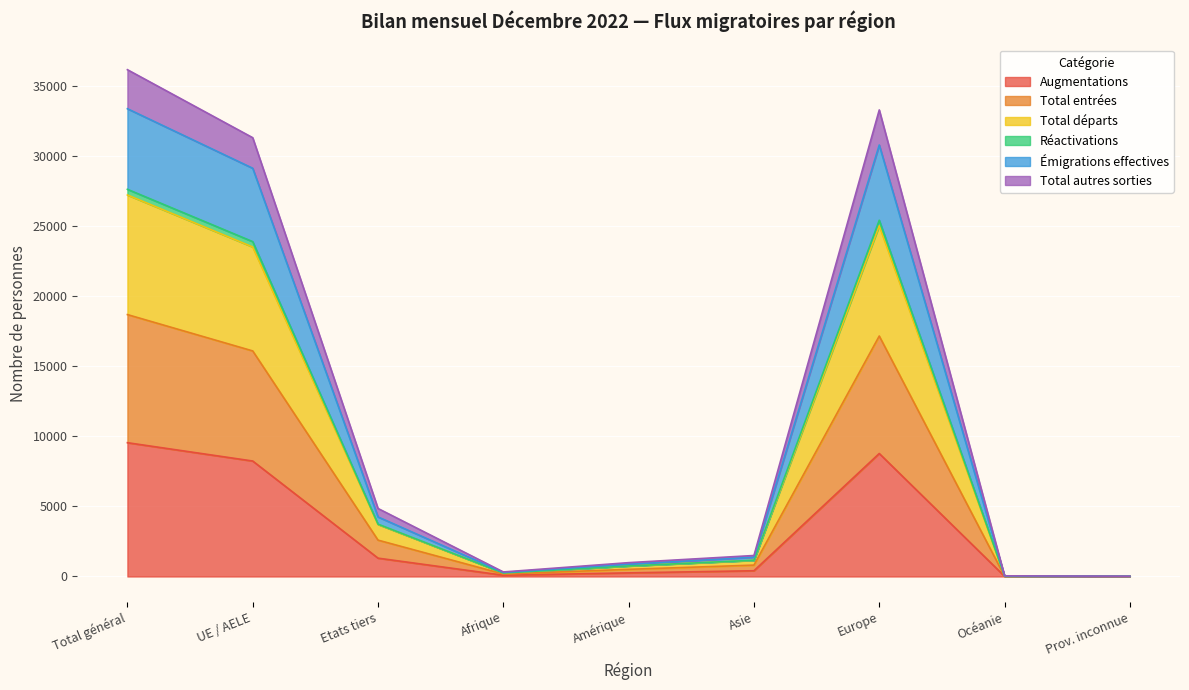

What is the maximum value for Augmentations?

9542